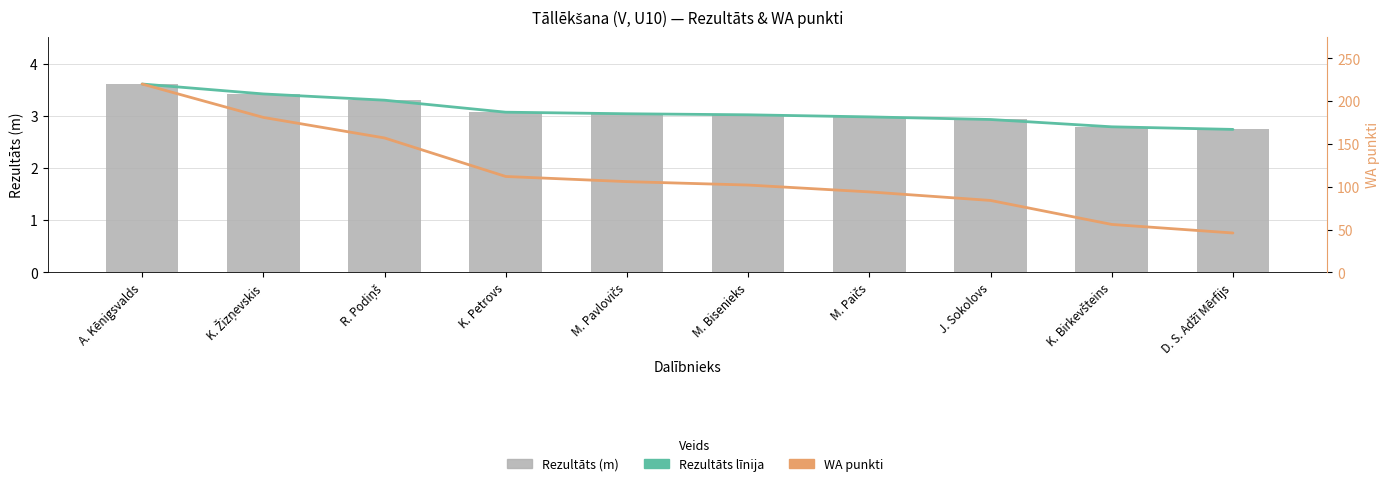

What is the difference between the maximum and second lowest values in the Rezultāts līnija series?

0.8